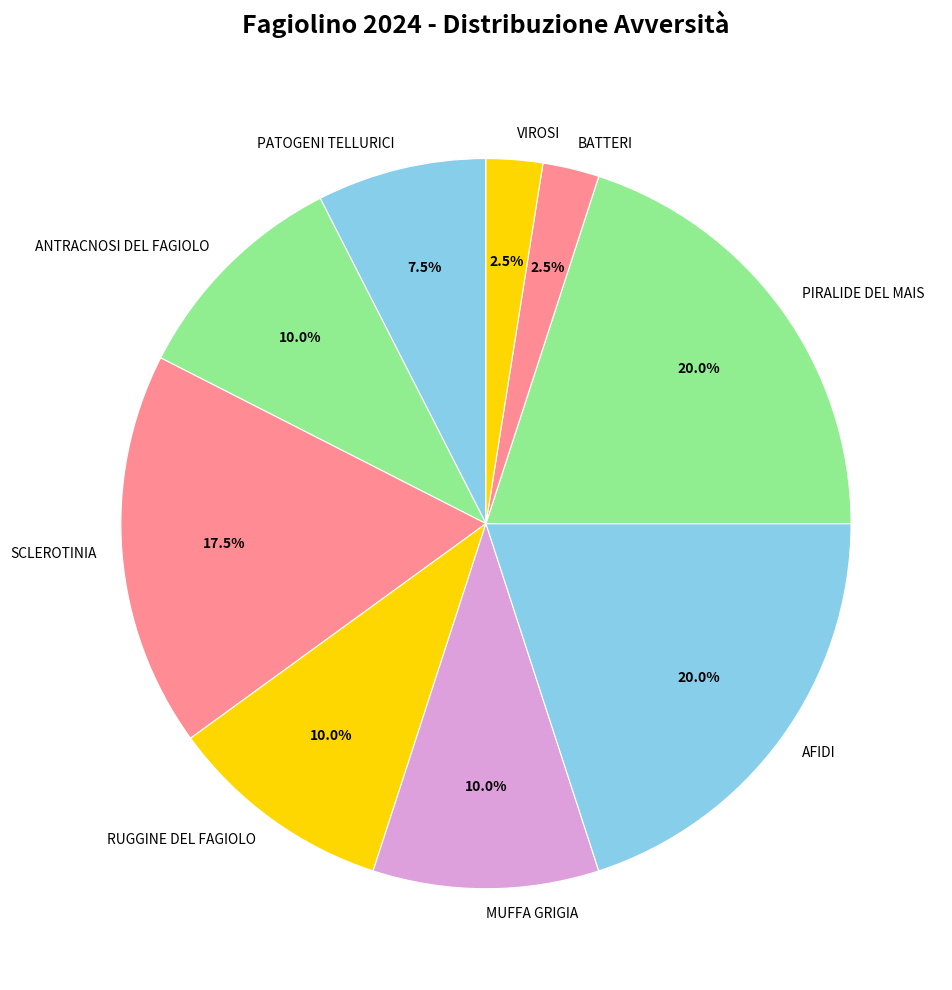

Between ANTRACNOSI DEL FAGIOLO and BATTERI, which is larger?

ANTRACNOSI DEL FAGIOLO